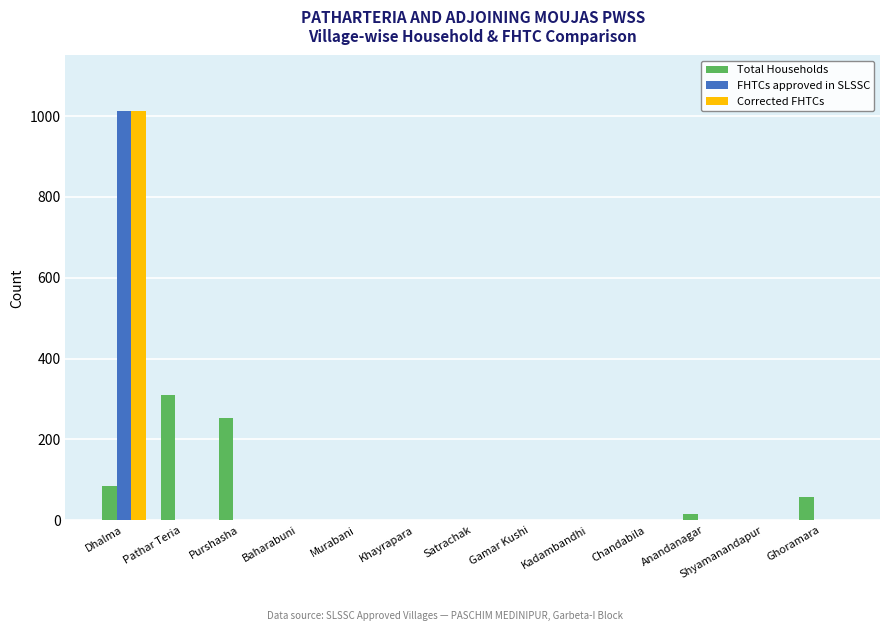

At which label is Total Households closest to 155?

Dhalma